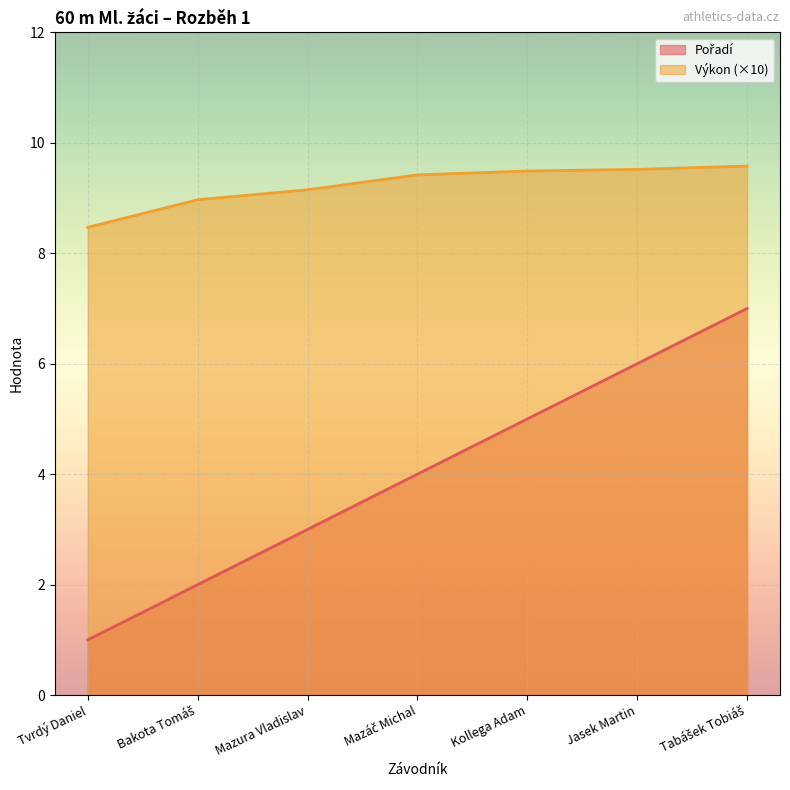

List the series in order of their overall mean, highest first.

Výkon (×10), Pořadí